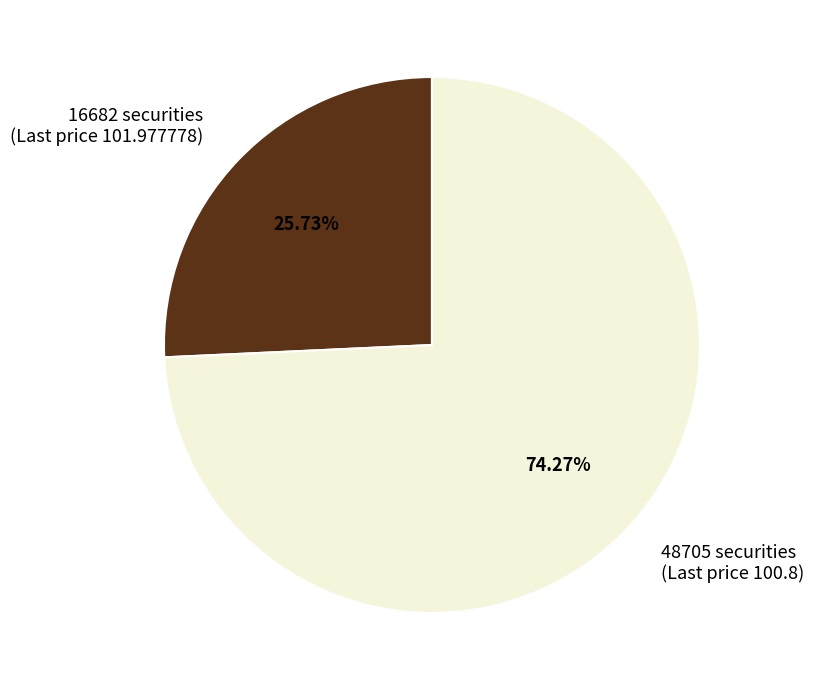

What is the majority slice?

48705 securities (Last price 100.8)